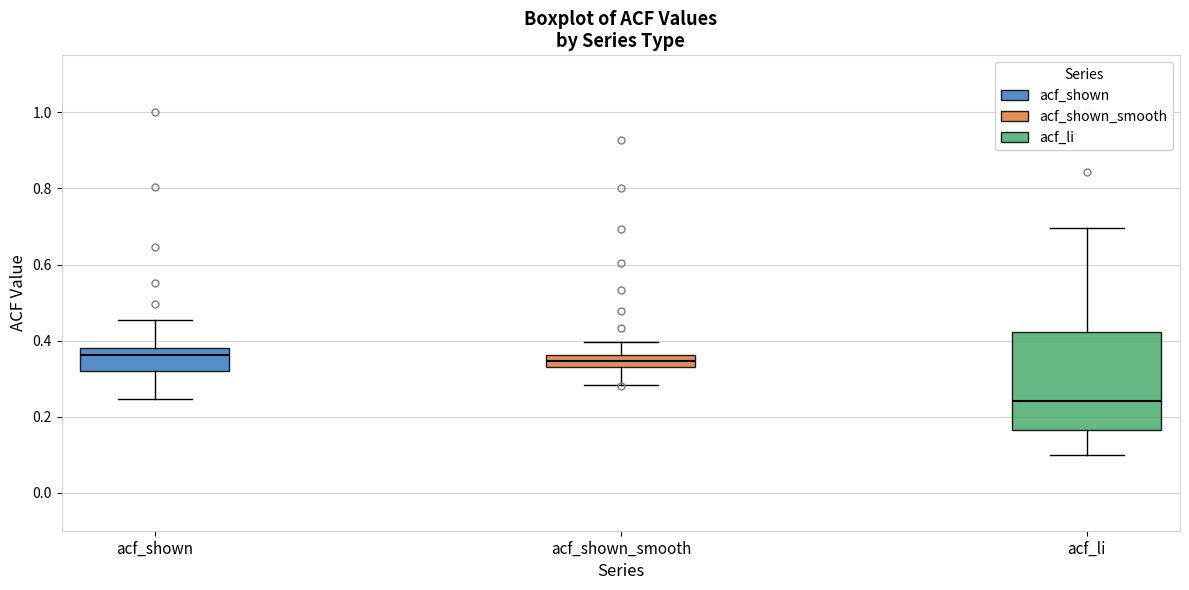

Which box has the lowest median line?

acf_li